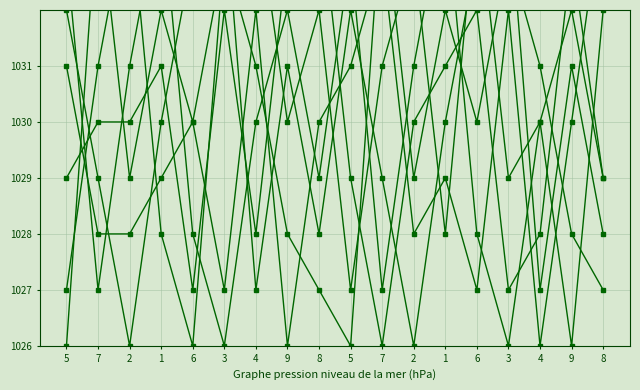

The value of col_9 at 3 is 1034. True or false?

True